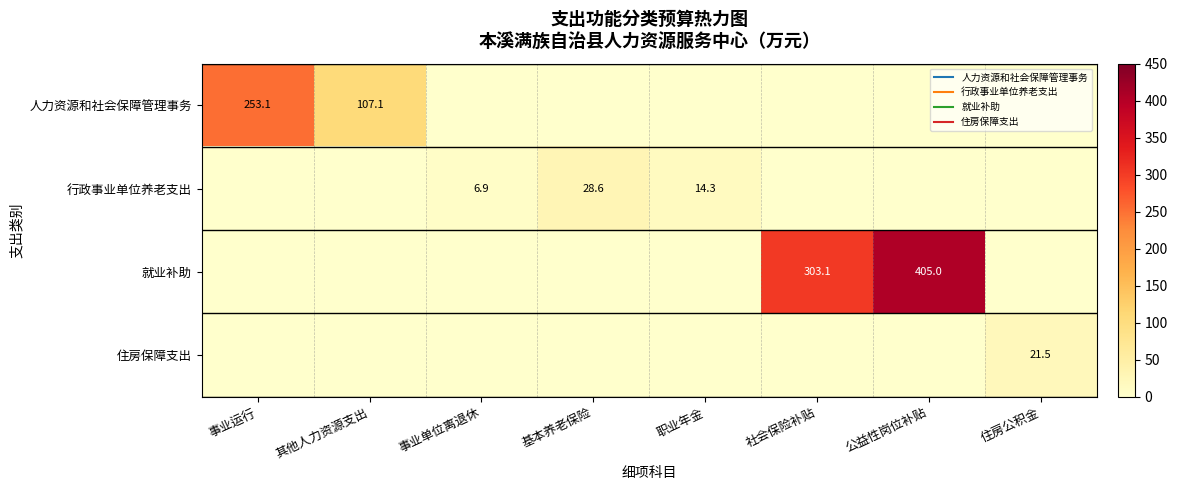

What is the difference between the second highest and second lowest values in the 人力资源和社会保障管理事务 series?

107.1